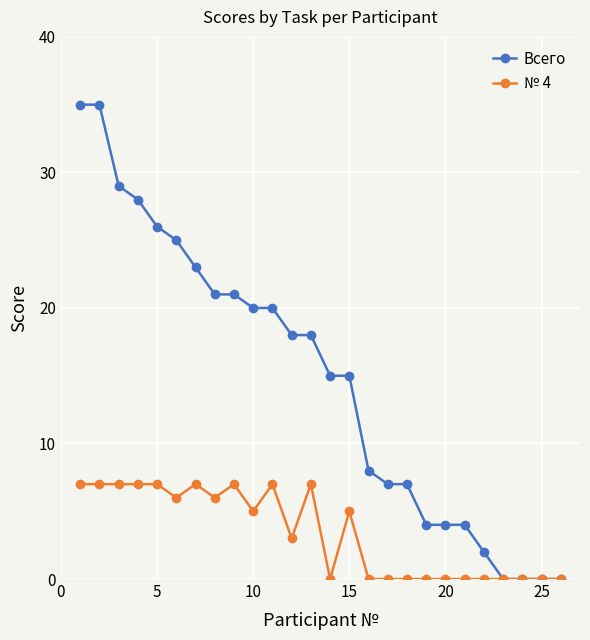

Rank the series by their average value, from highest to lowest.

Всего, № 4